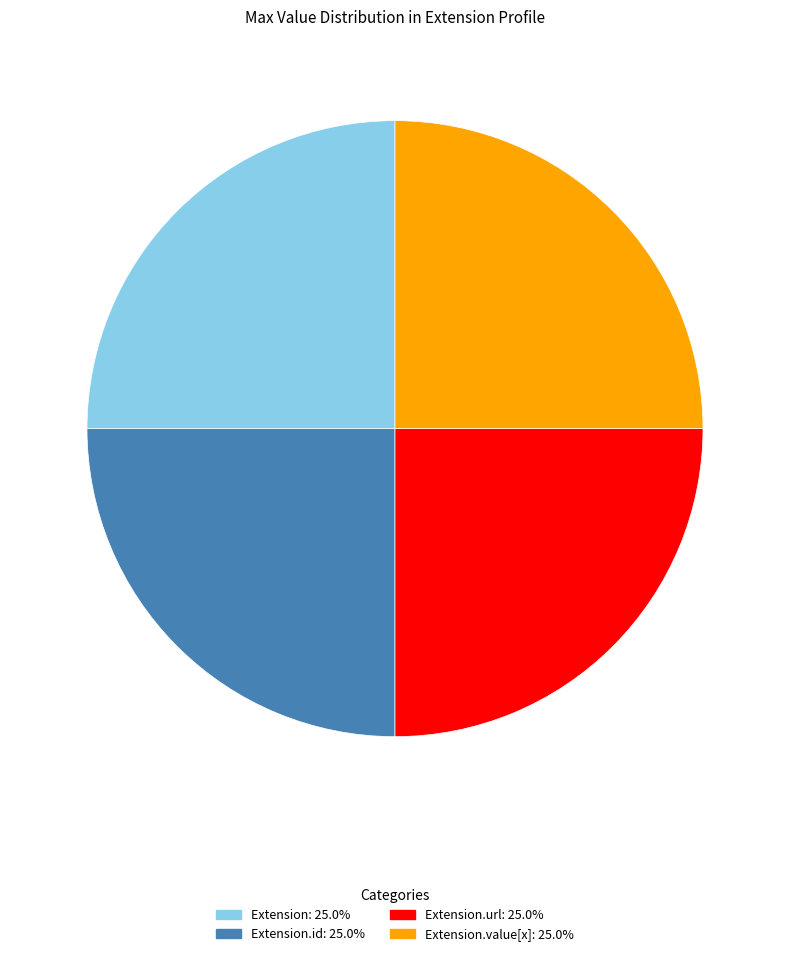

Is there any slice that represents more than half of the pie?

No